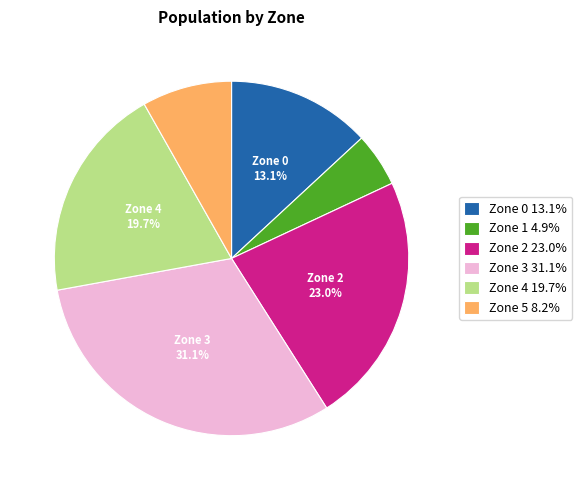

How many slices are in this pie chart?

6